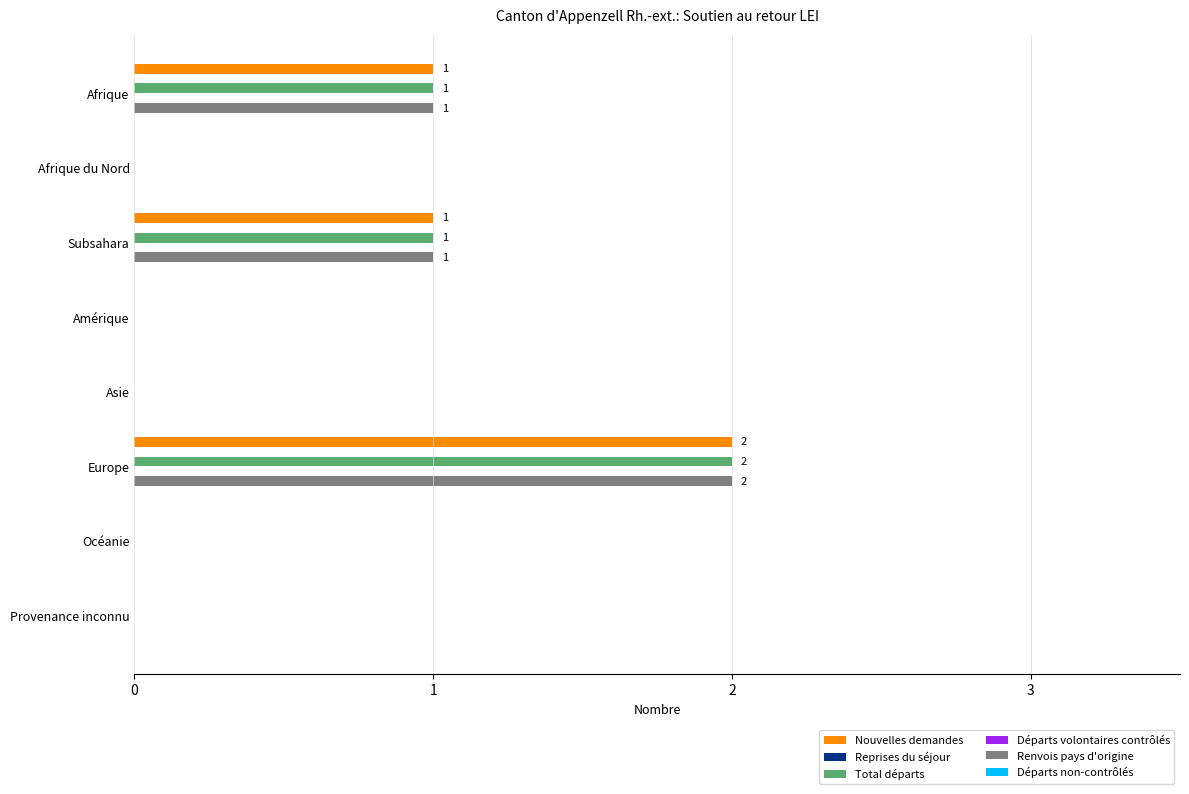

The Renvois pays d'origine series shows 2.0 at Europe. True or false?

True